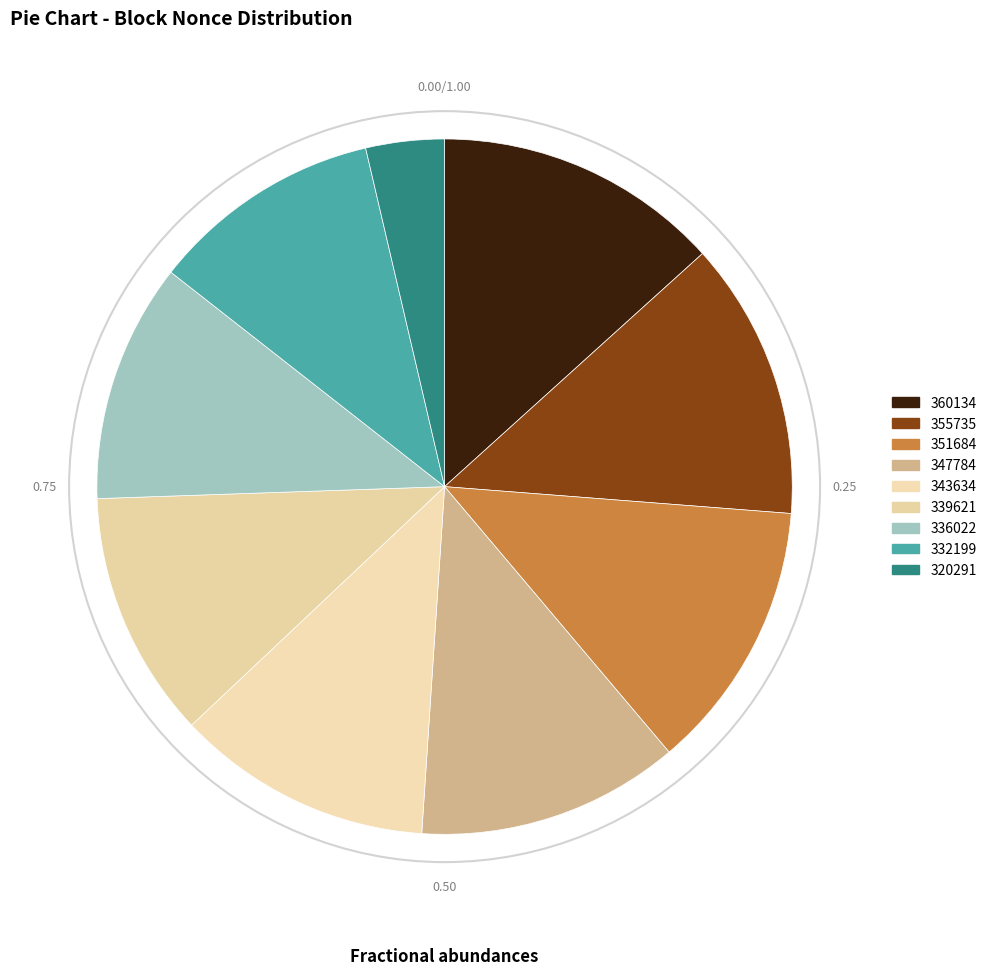

True or false: 351684 accounts for 19% of the total.

False